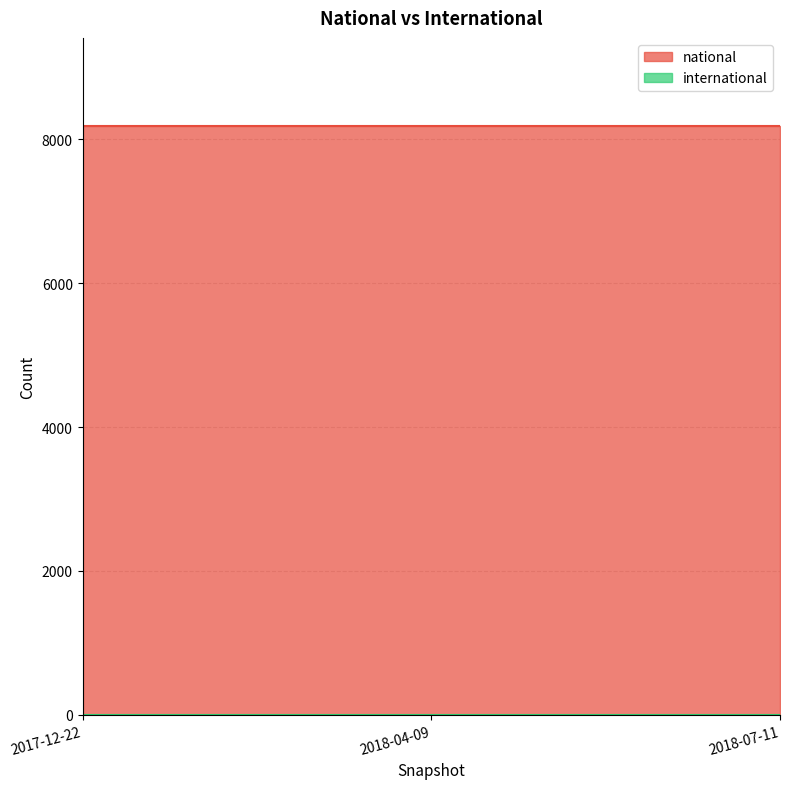

Reading left to right, transcribe all the data shown in this chart.

national: 2017-12-22=8184	2018-04-09=8184	2018-07-11=8184
international: 2017-12-22=0	2018-04-09=0	2018-07-11=0